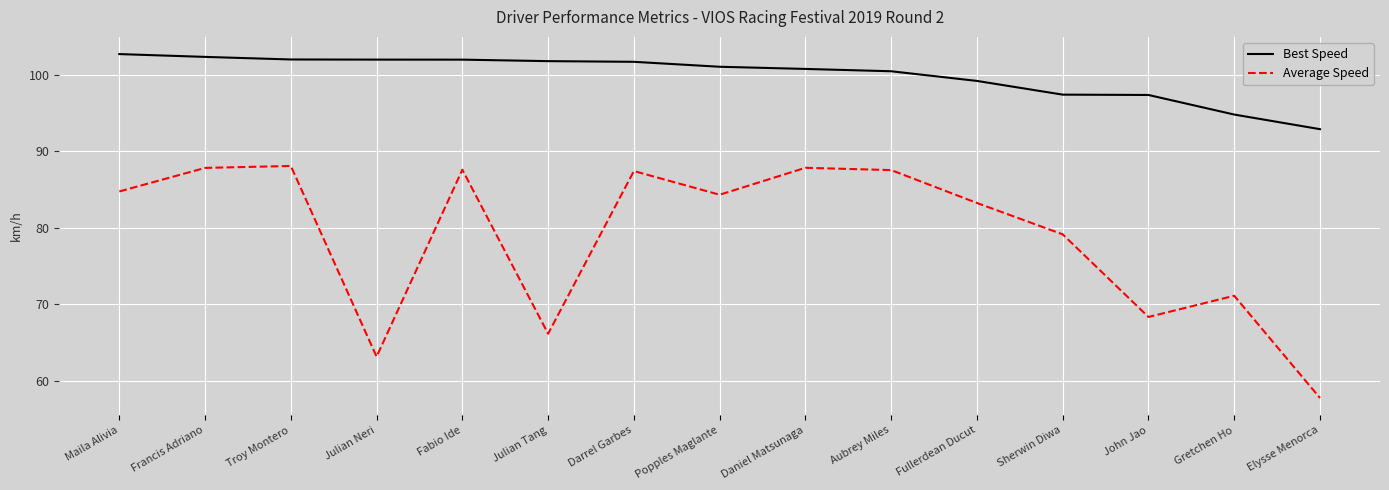

How many interior local valleys does the Average Speed series have?

4